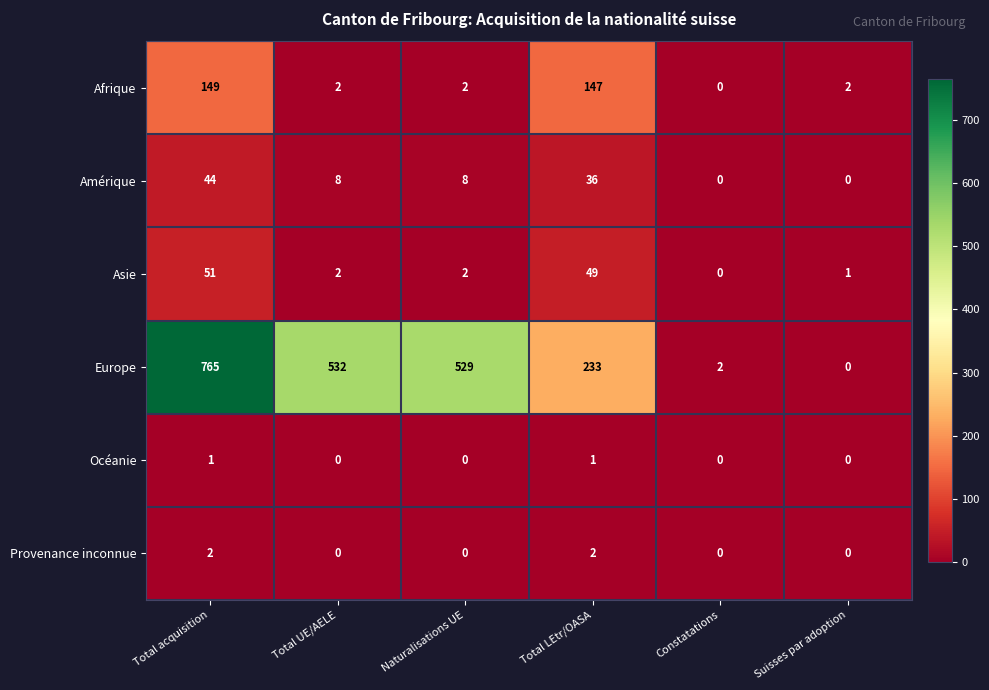

What is the average value of the Europe series?

344